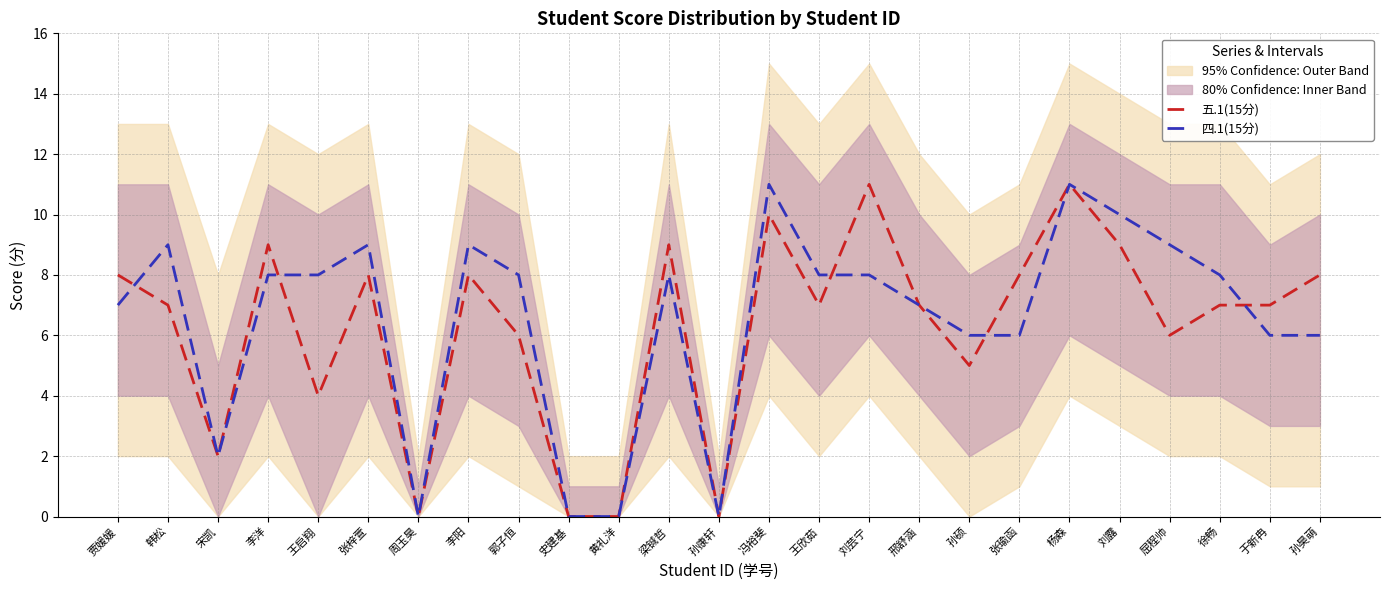

True or false: 四.1(15分) has more than 1 interior local peaks.

True